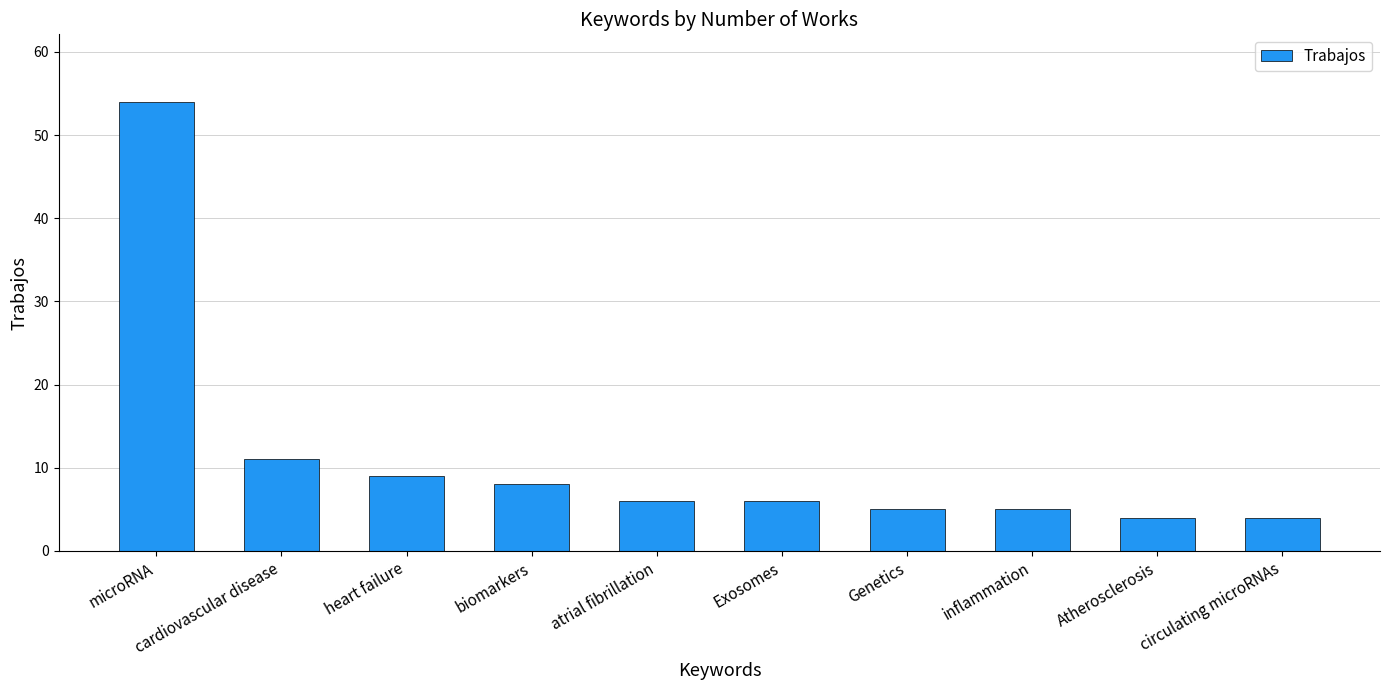

Where is the data nearest to the value 29?

cardiovascular disease